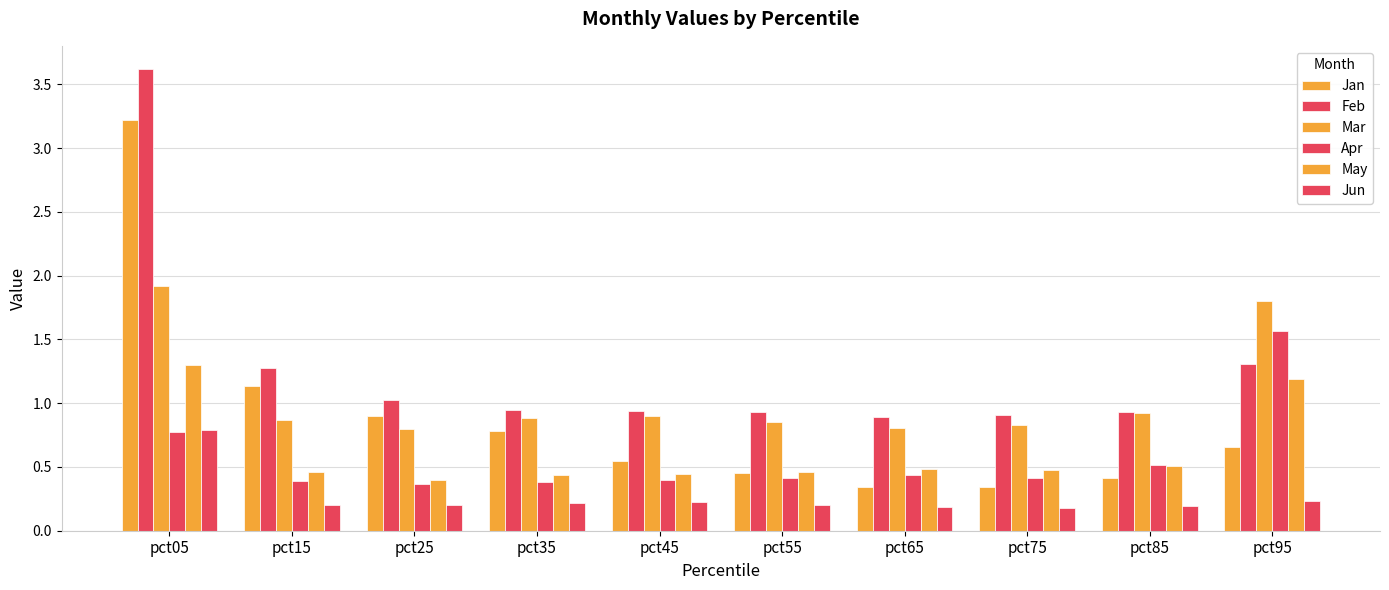

Which category has the lowest value in the Mar series?

pct25